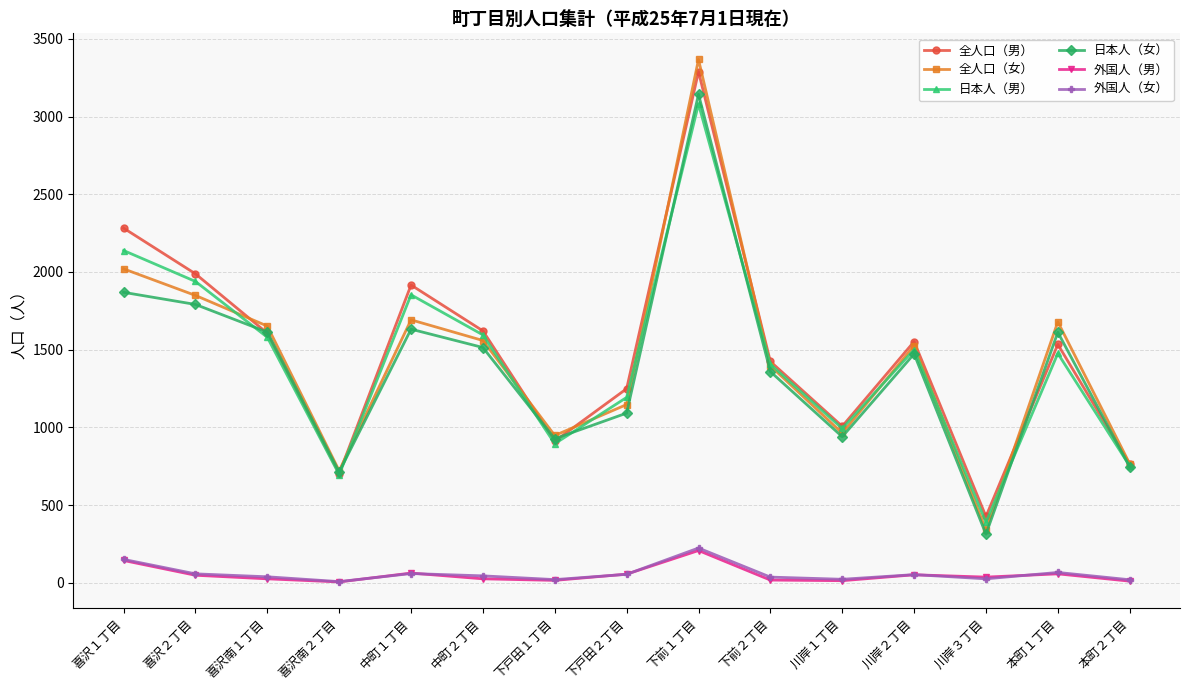

True or false: 全人口（男） and 外国人（女） cross at least once.

False